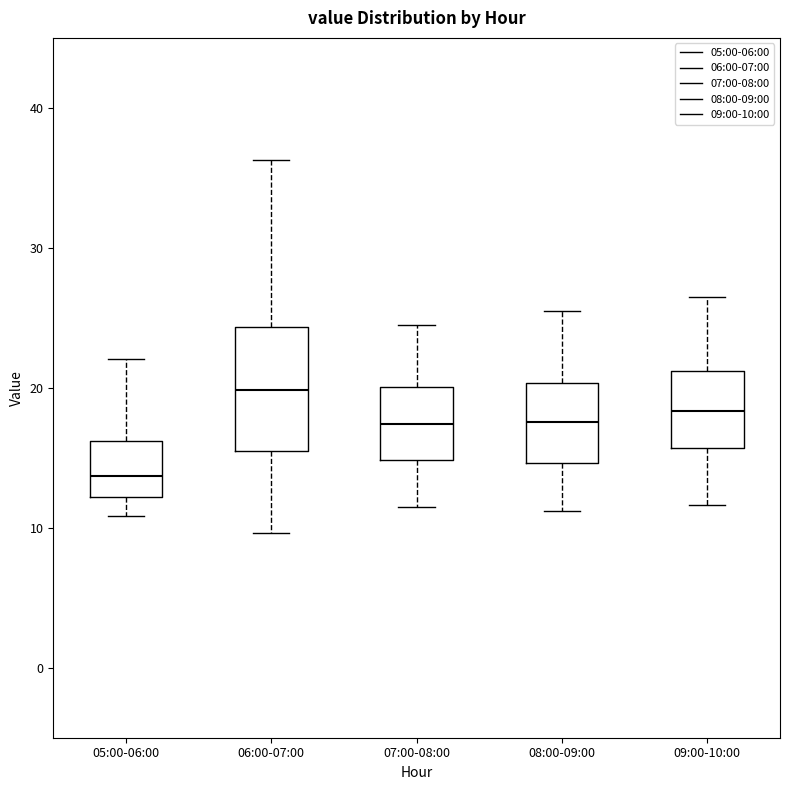

Which box's median line is the highest?

06:00-07:00